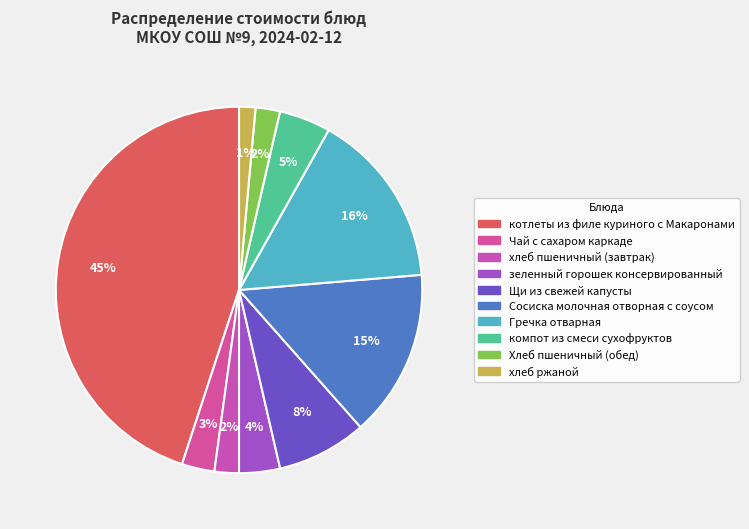

Which slice is the smallest?

хлеб ржаной